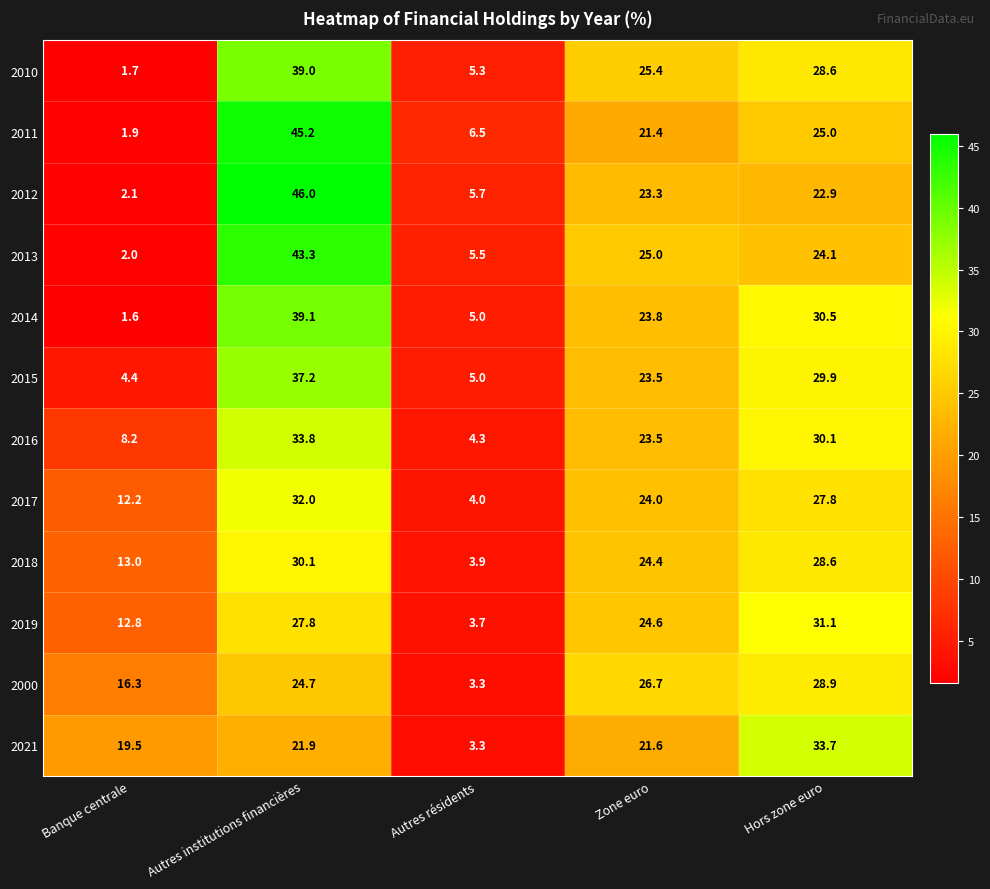

At which category is the sum across all series the highest?

Autres institutions financières